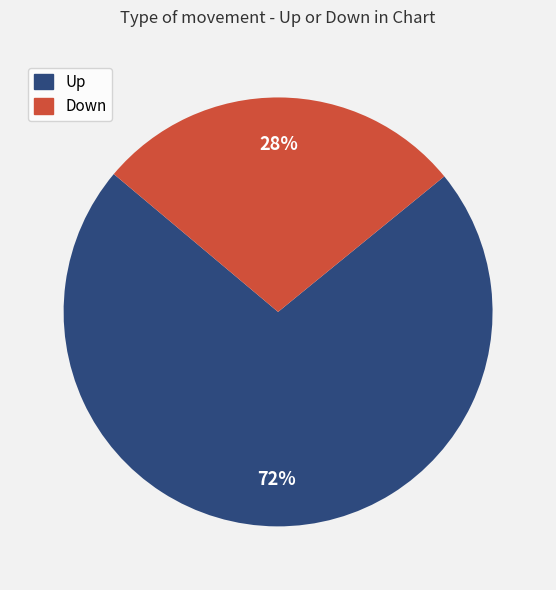

Count the number of slices in the pie.

2